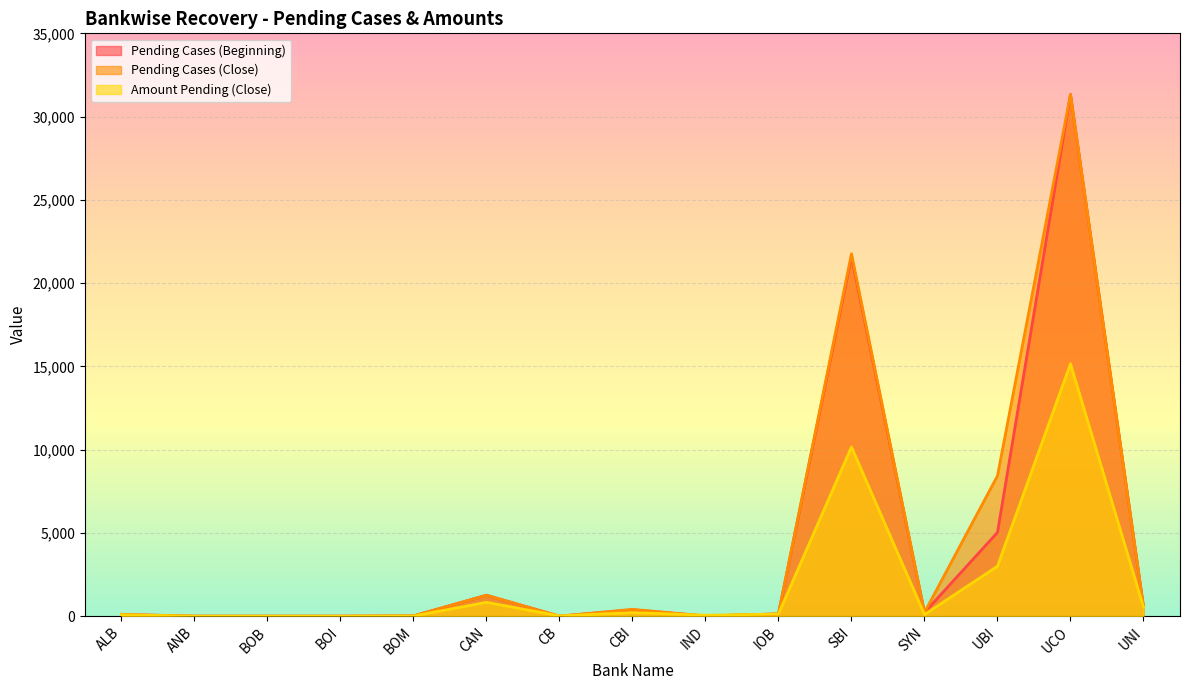

What is the sum of all Pending Cases (Beginning) values?

60663.0